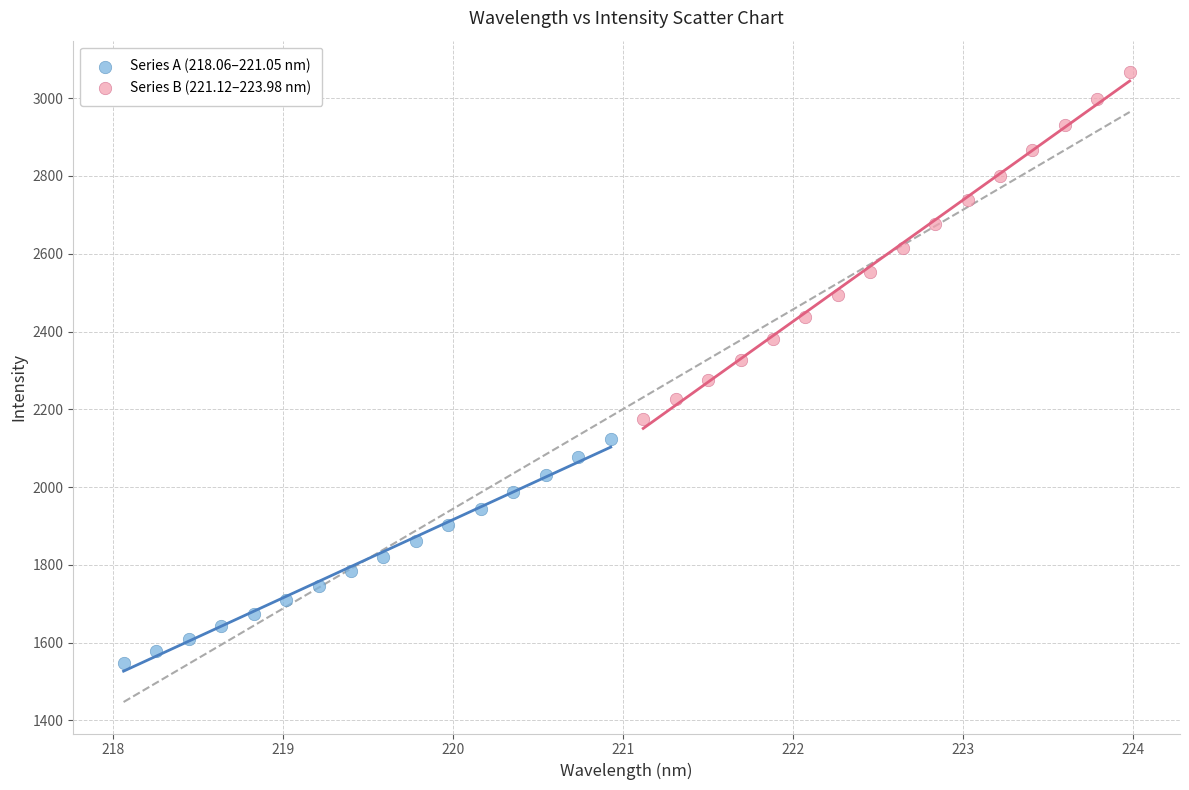

Which series has the largest Y range (max minus min)?

Series B (221.12–223.98 nm)